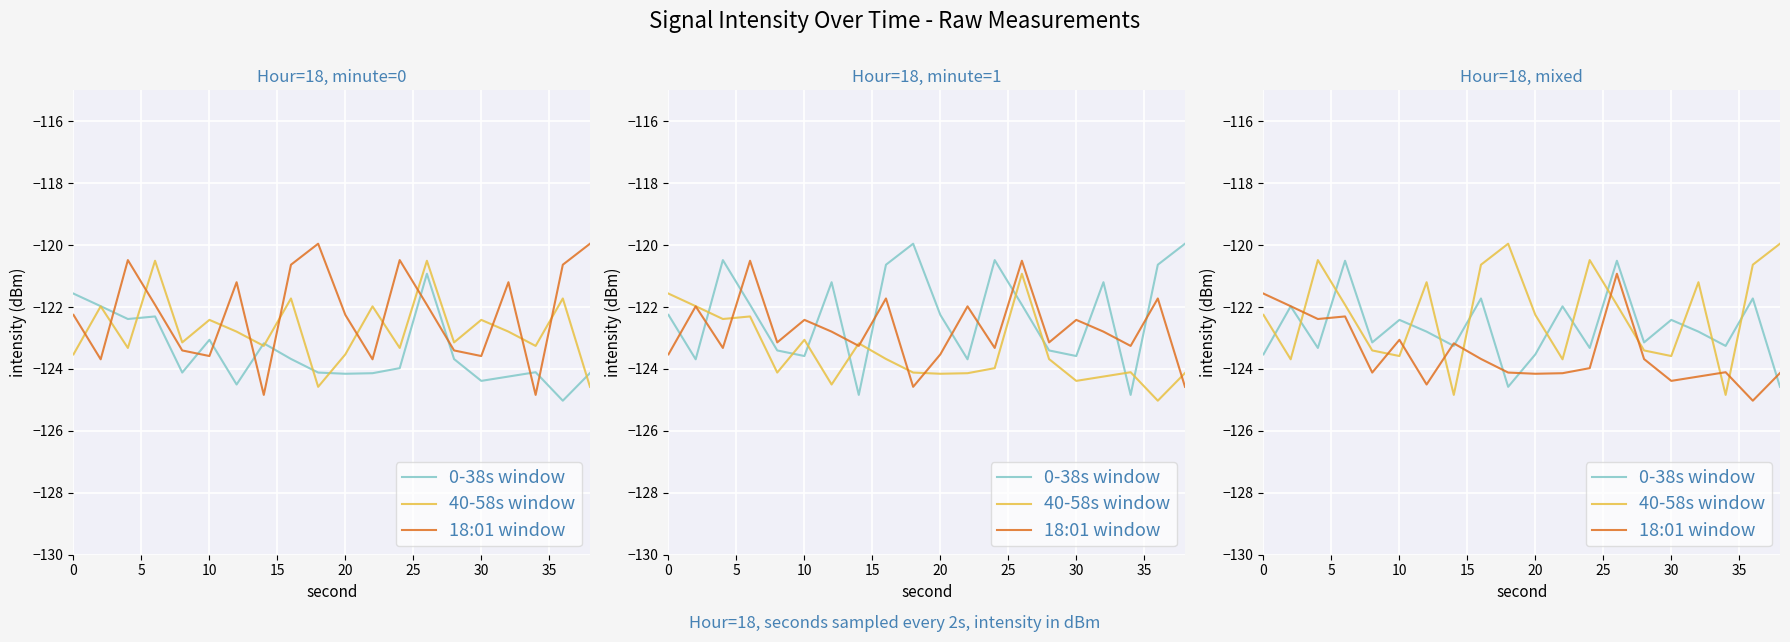

Count the number of data series in this chart.

3